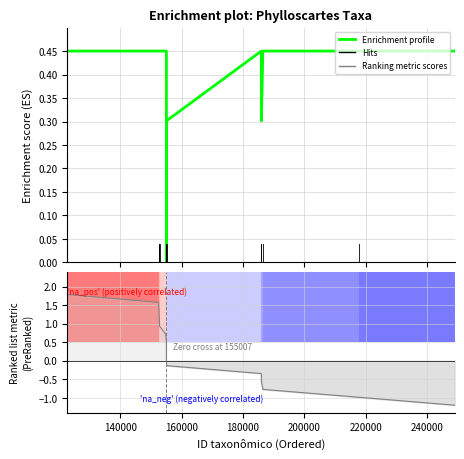

What is the average value of the Ranking metric scores series?

0.4